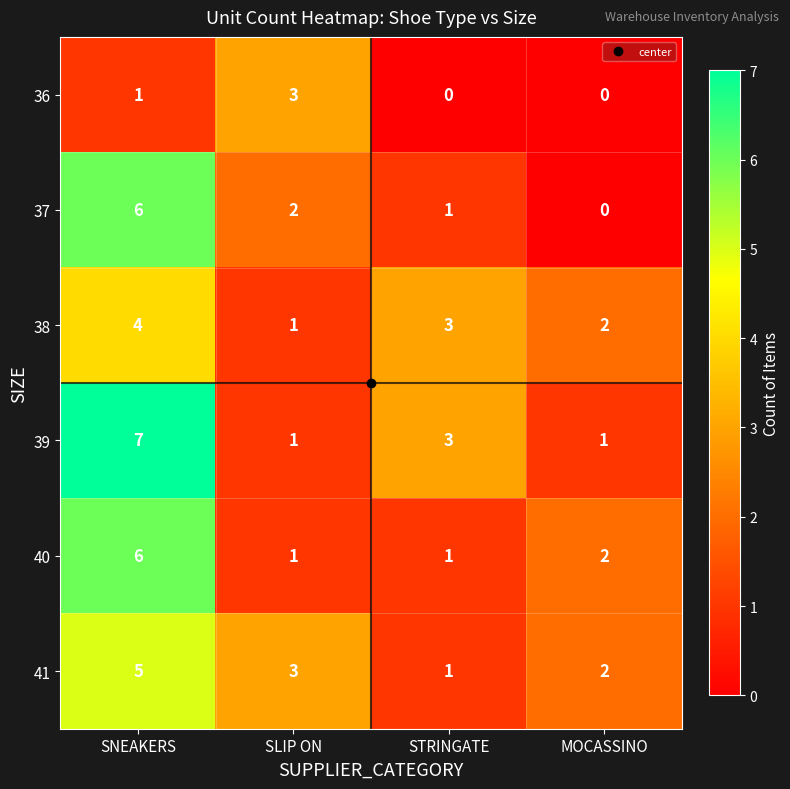

How many categories are shown in the chart?

4